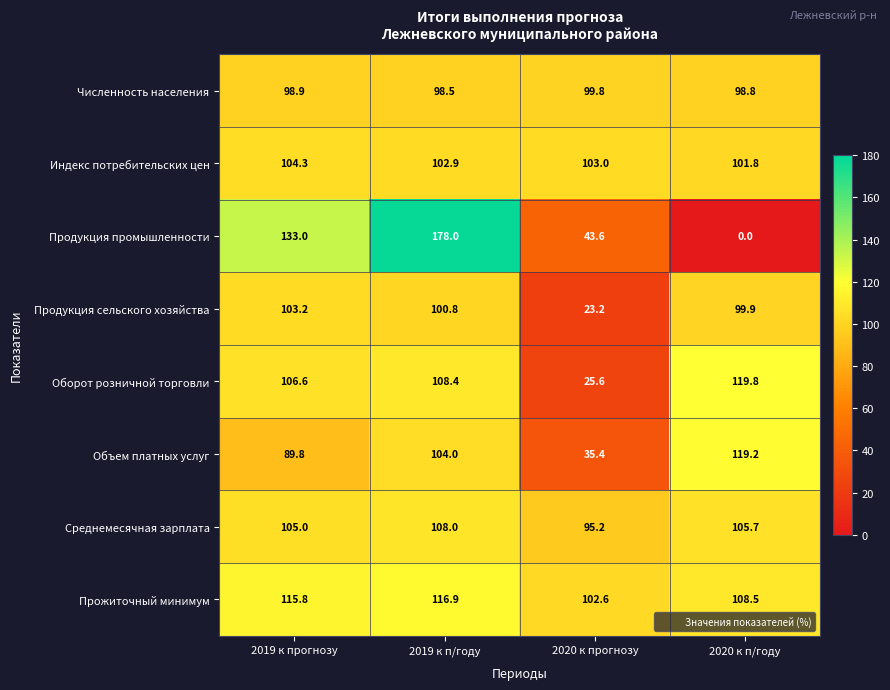

What is the difference between the maximum and minimum values in the Прожиточный минимум series?

14.3